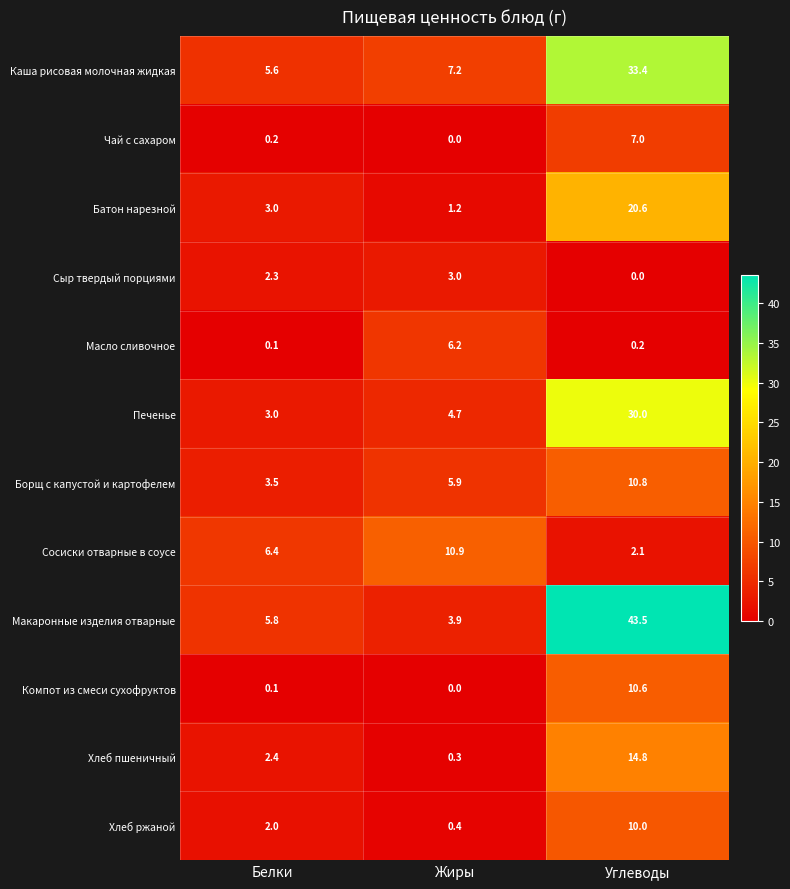

Which series has the widest spread of values?

Макаронные изделия отварные